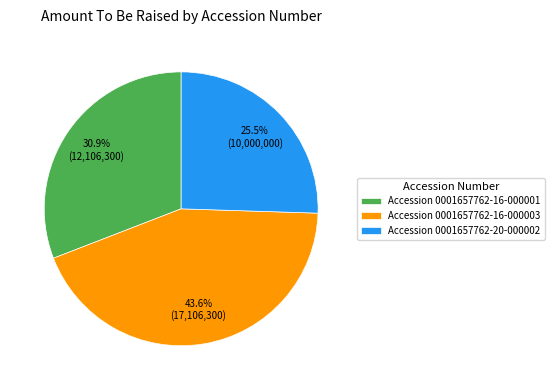

To the nearest percent, what is the average slice percentage?

33%